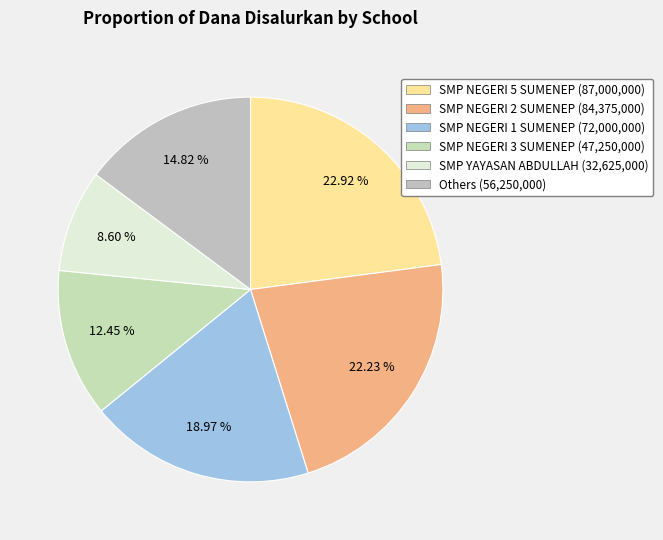

How many segments does this pie chart have?

6